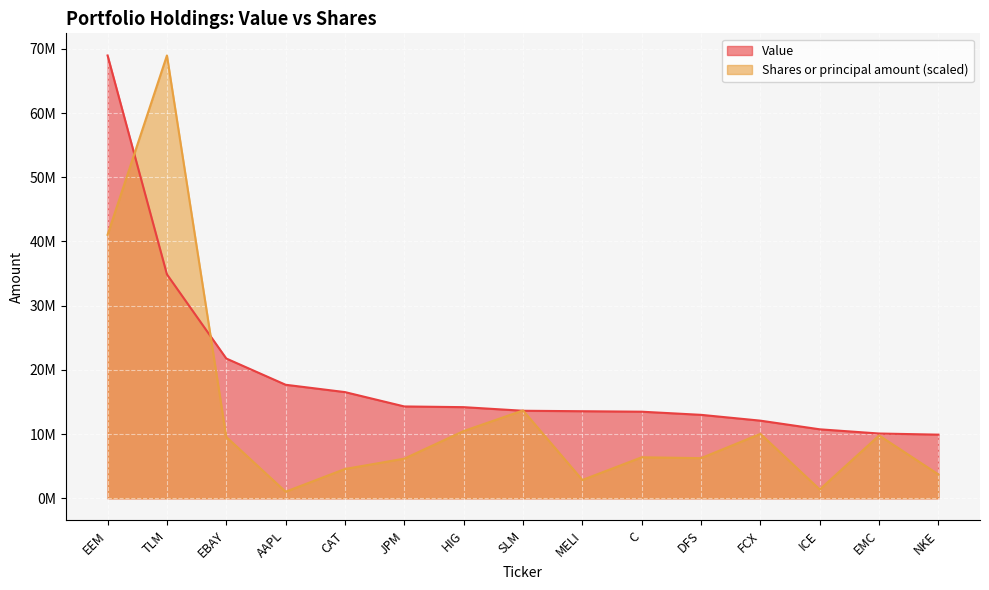

Which category has the highest value in the Value series?

EEM